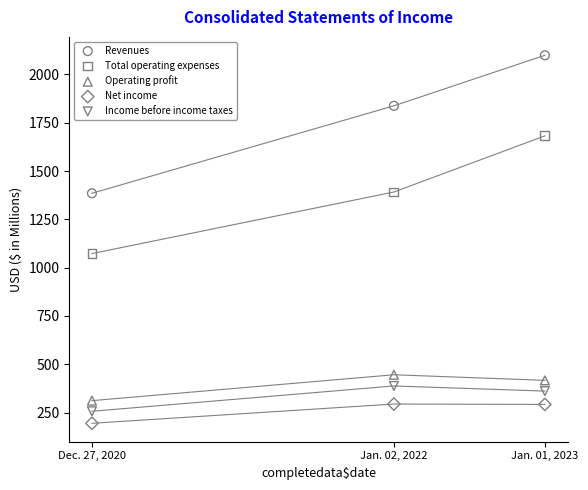

Across all data points, what is the range of X values (max minus min)?

3.0